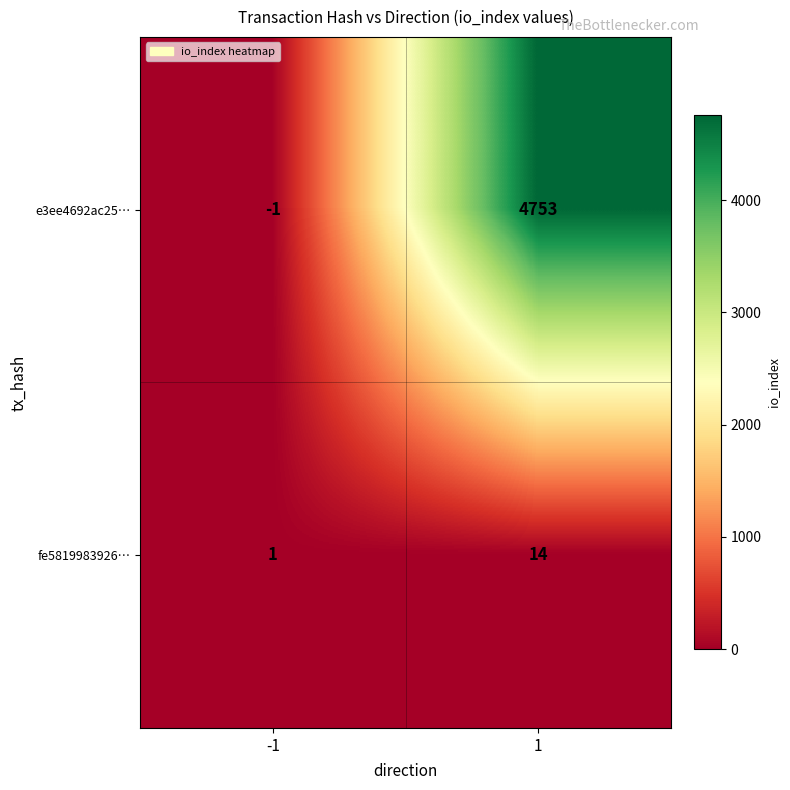

Reading right to left, transcribe all the data shown in this chart.

e3ee4692ac25…: 1=4753	-1=-1
fe5819983926…: 1=14	-1=1